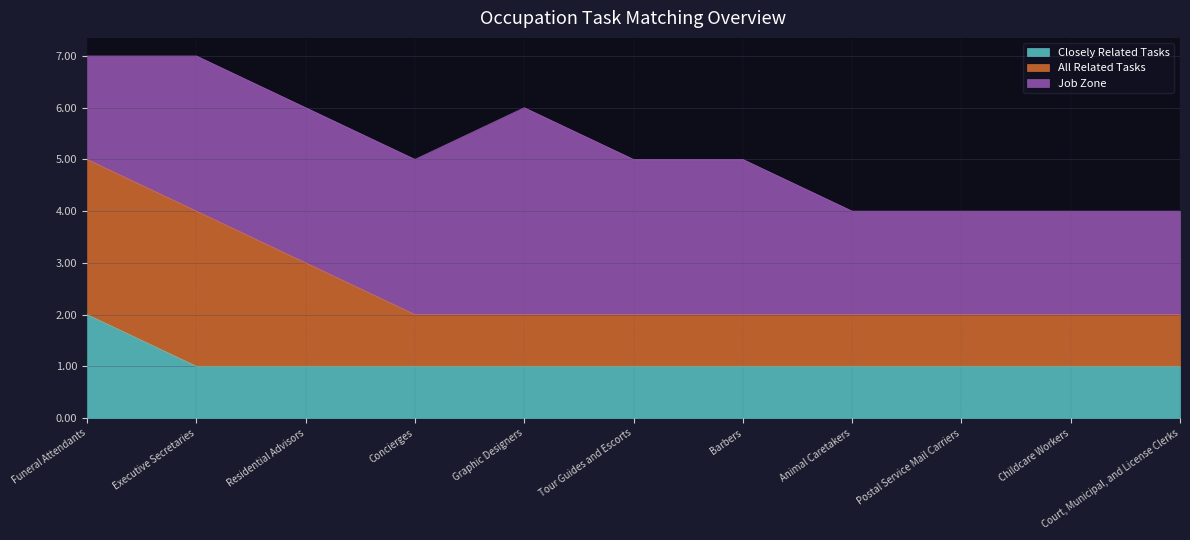

Which category has the highest value in the Closely Related Tasks series?

Funeral Attendants